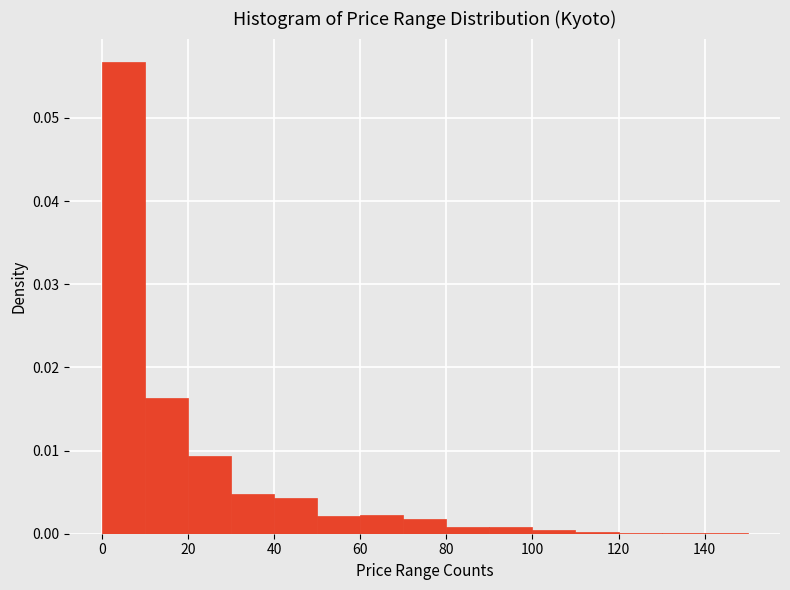

Reading left to right, list every bar in this chart as the range it spans on the x-axis followed by its height. The values are not printed on the chart, so give them approximately, as read against the axis.

0 to 10: 0.057
10 to 20: 0.016
20 to 30: 0.009
30 to 40: 0.005
40 to 50: 0.004
50 to 60: 0.002
60 to 70: 0.002
70 to 80: 0.002
80 to 90: under 0.001
90 to 100: under 0.001
100 to 110: under 0.001
110 to 120: under 0.001
120 to 130: under 0.001
130 to 140: under 0.001
140 to 150: under 0.001